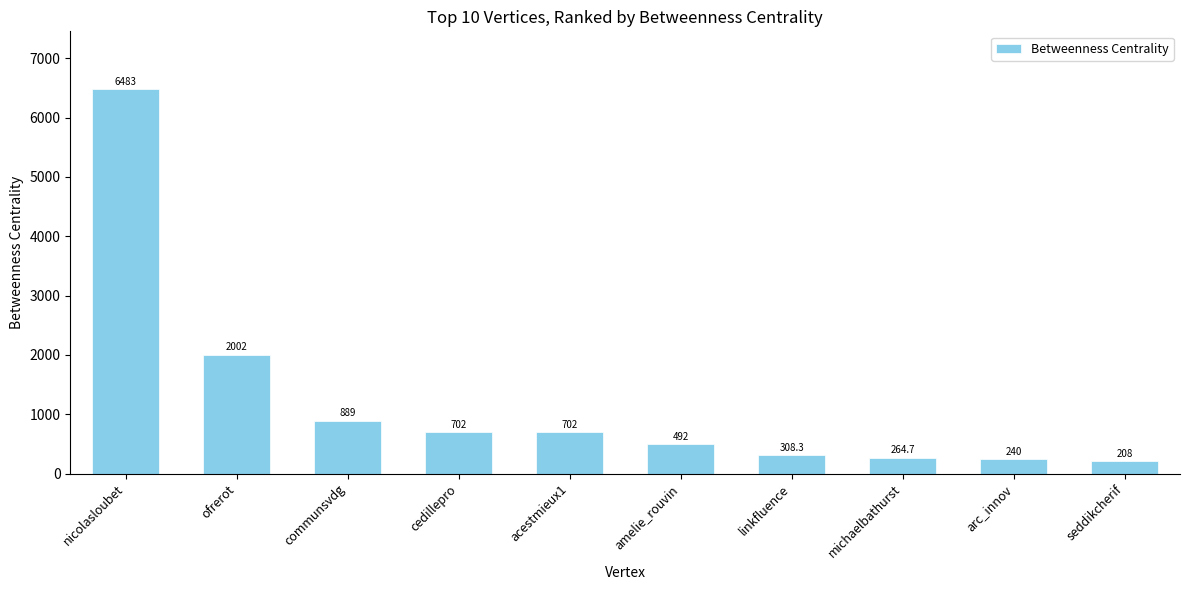

What is the greatest value displayed?

6483.0